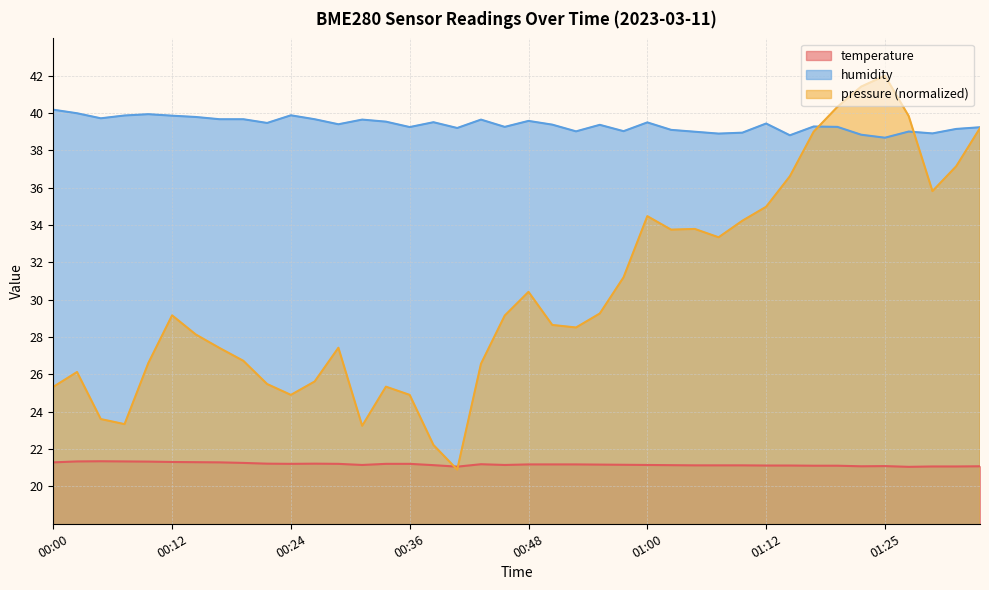

What is the label of the 4th point from the right?

01:27